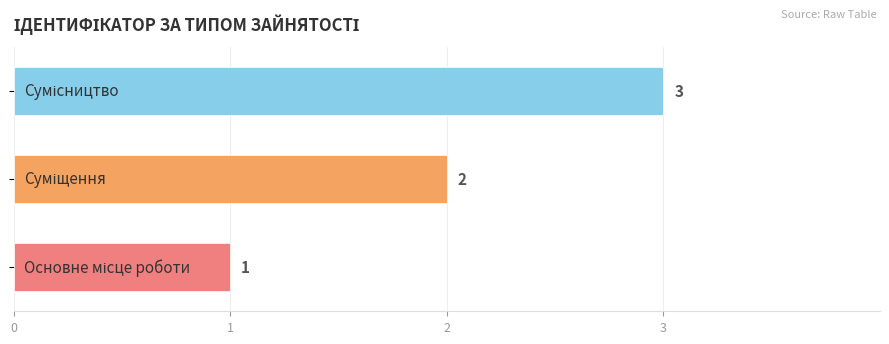

What is the greatest value displayed?

3